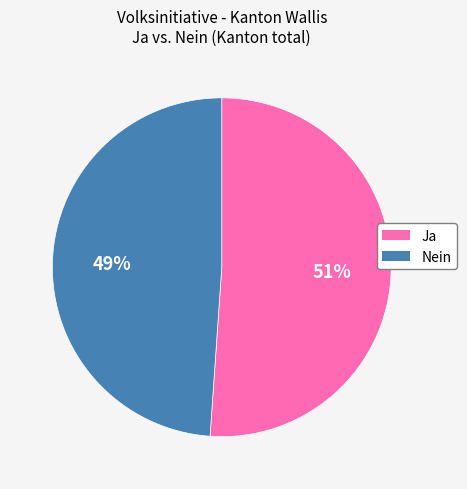

Which has a higher value, Nein or Ja?

Ja